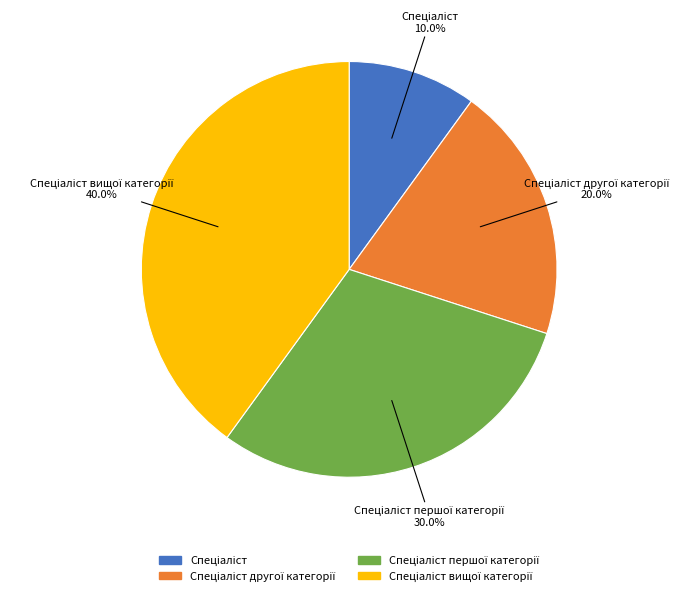

Is there a majority slice in this chart?

No